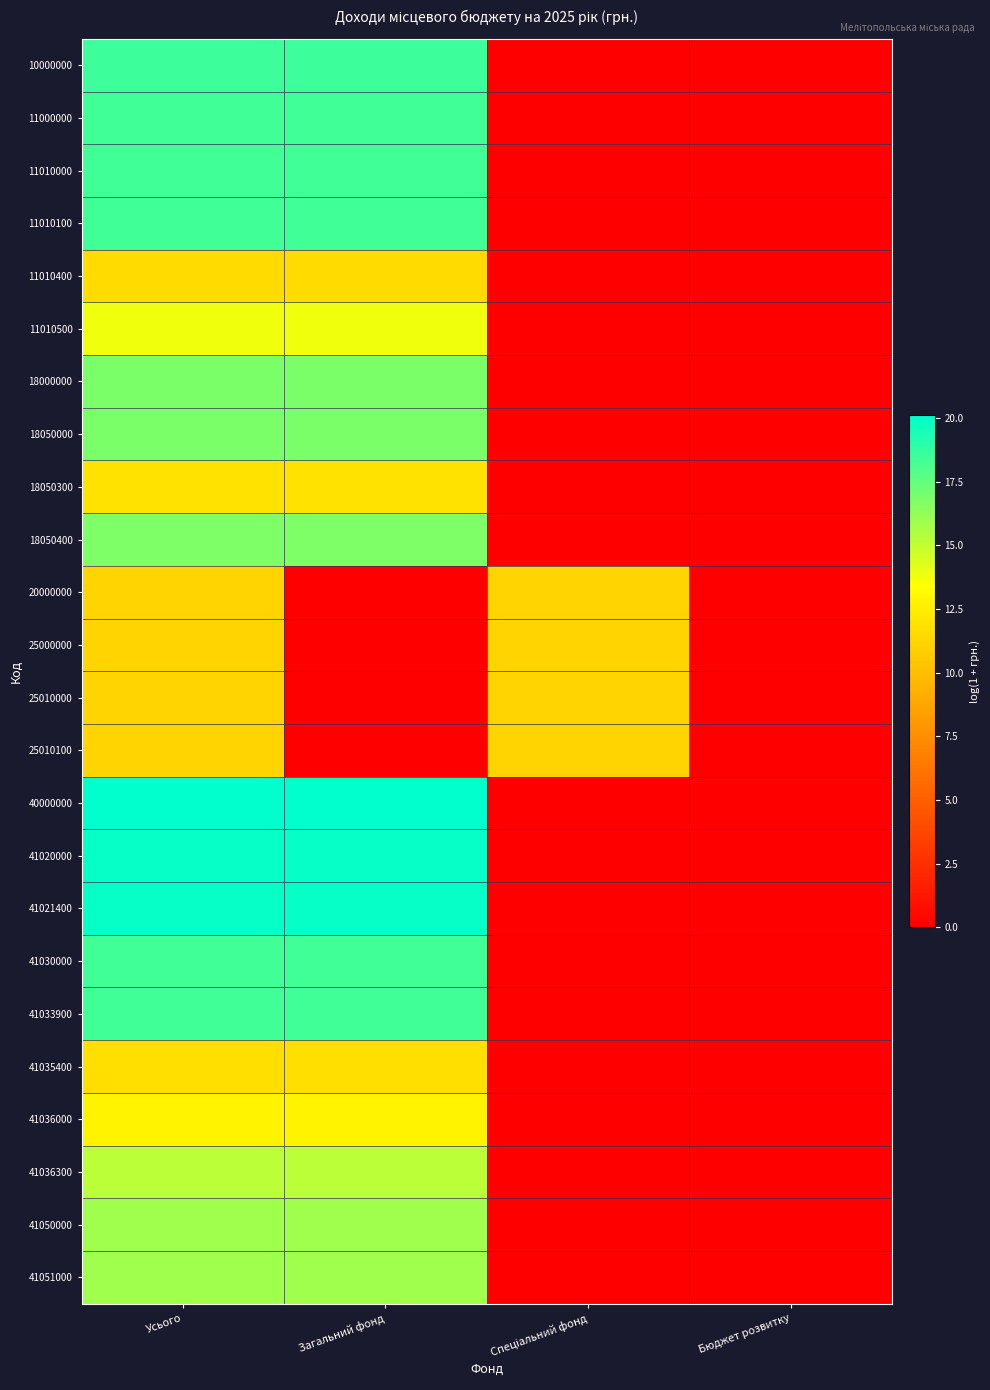

What is the spread (max minus min) of values at Загальний фонд?

20.1